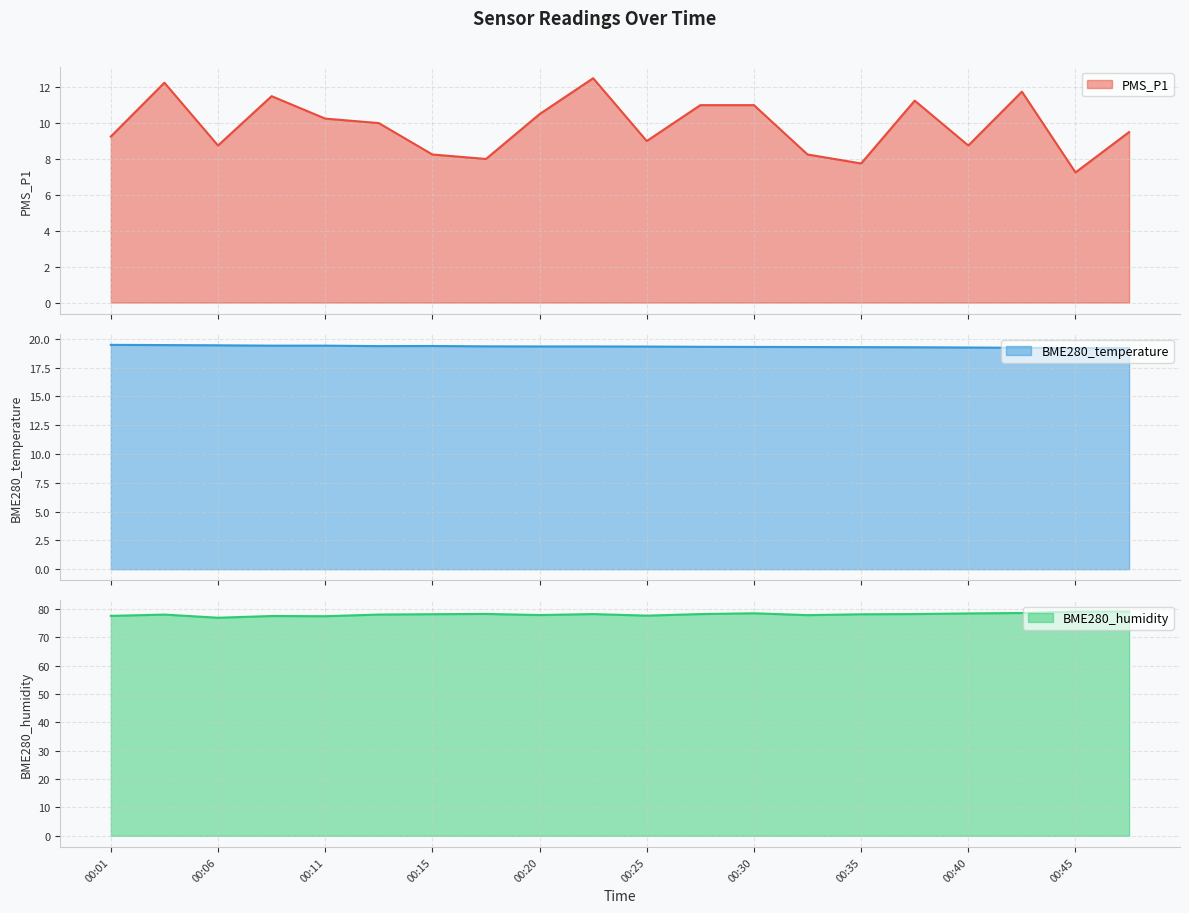

Which series changed the most between 00:40 and 00:47?

PMS_P1